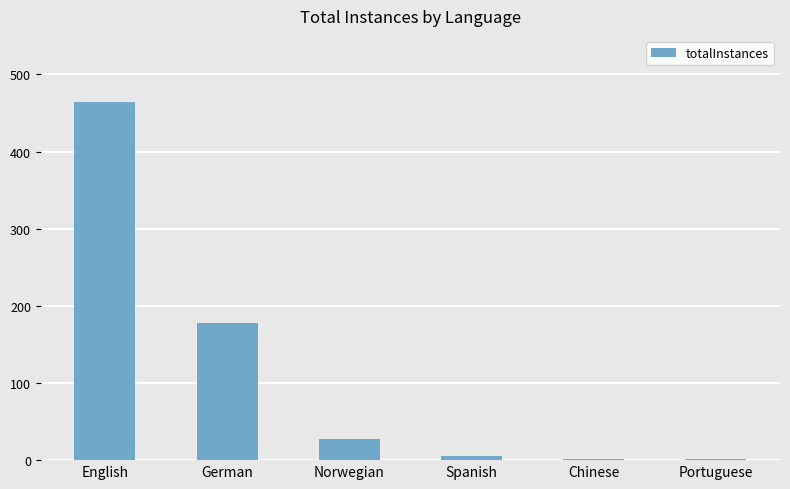

Where is the data nearest to the value 232?

German